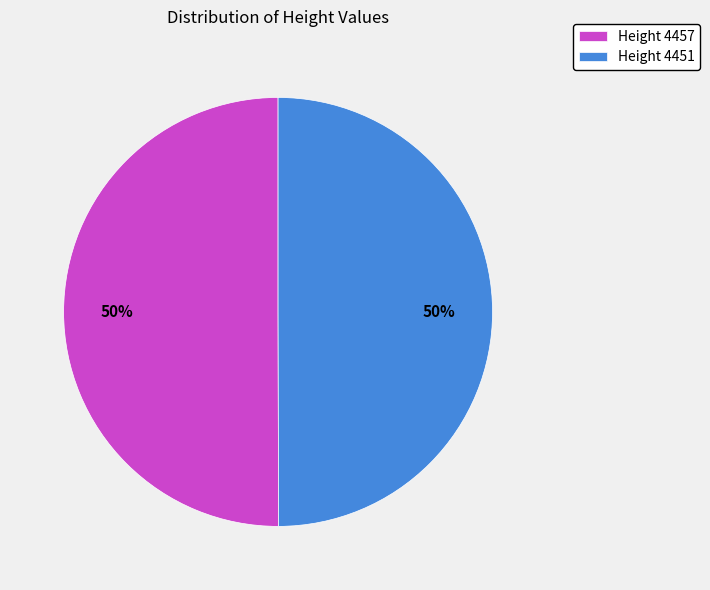

Do Height 4457 and Height 4451 together represent more than half of the pie?

Yes